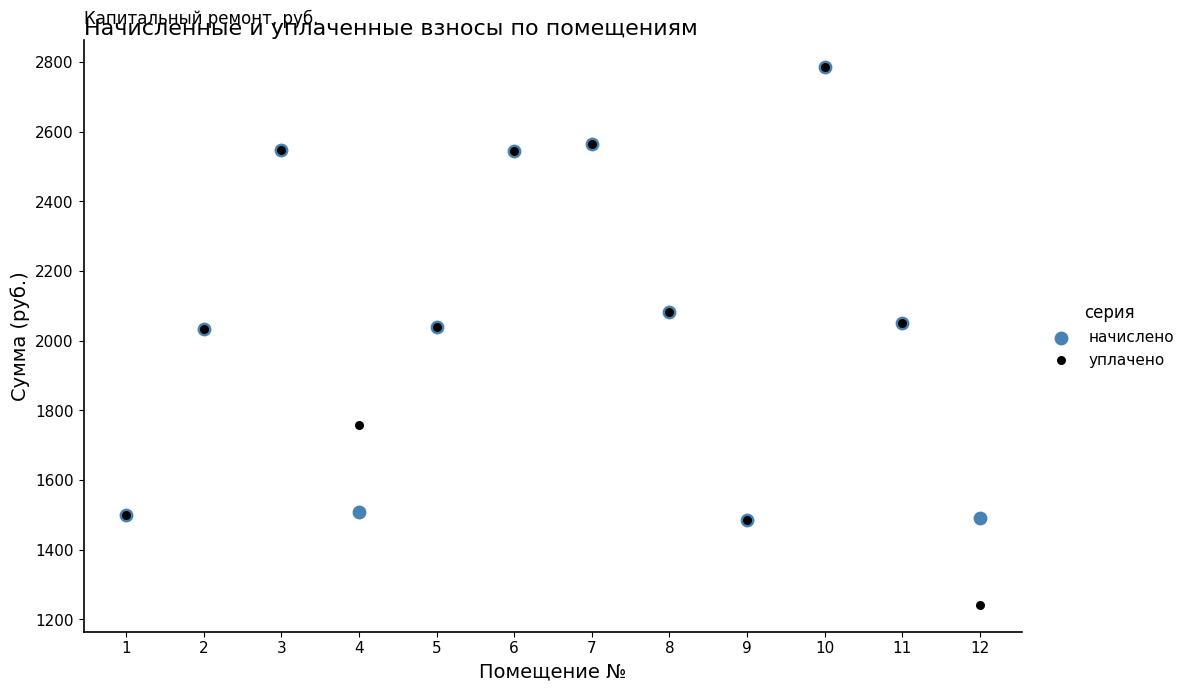

What are all the series names shown in the legend?

начислено, уплачено